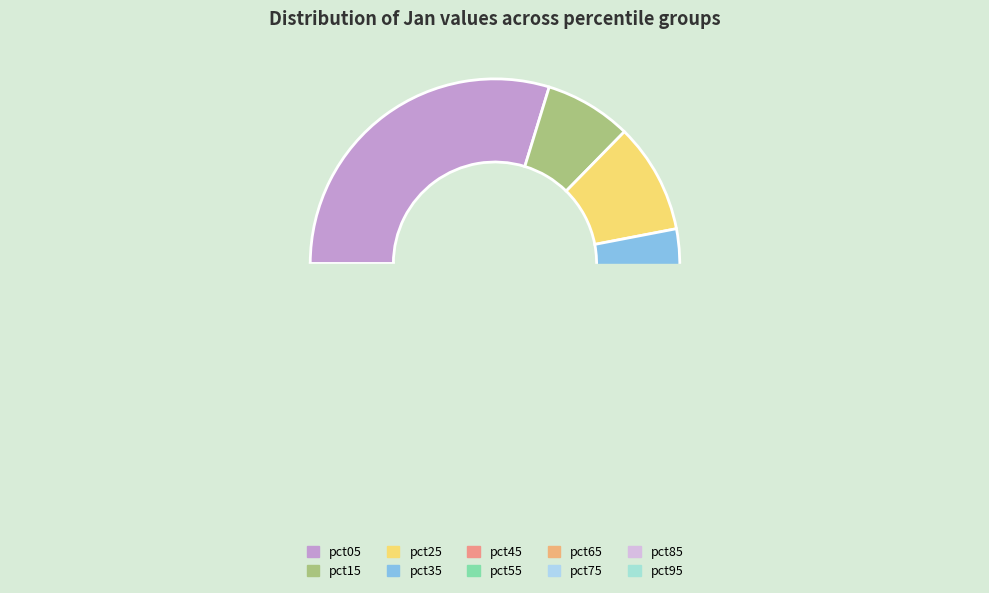

Which category has the smallest portion of the pie?

pct95